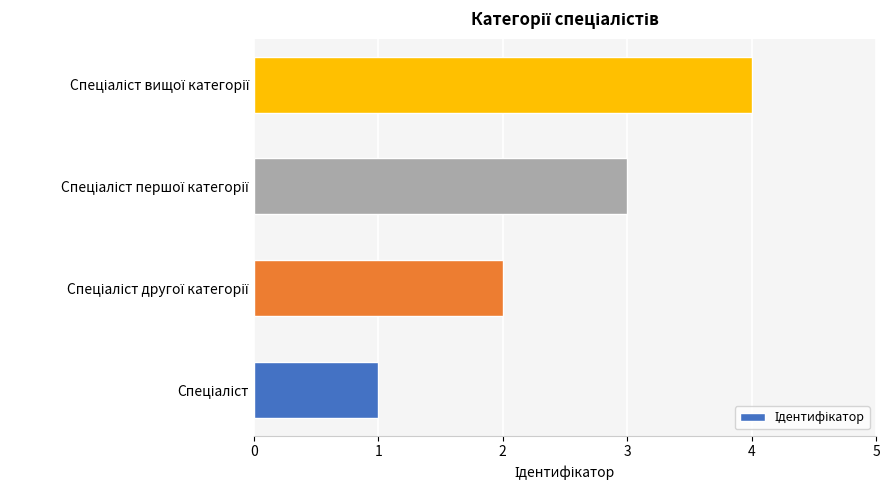

What is the difference between the maximum and minimum values?

3